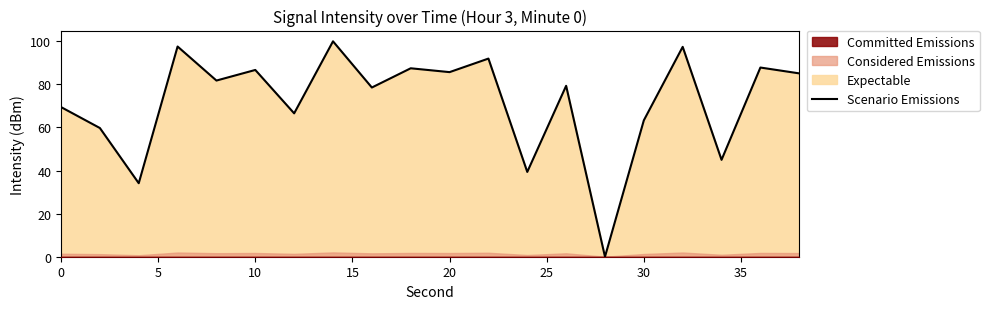

What is the difference between the maximum and minimum values?

100.0